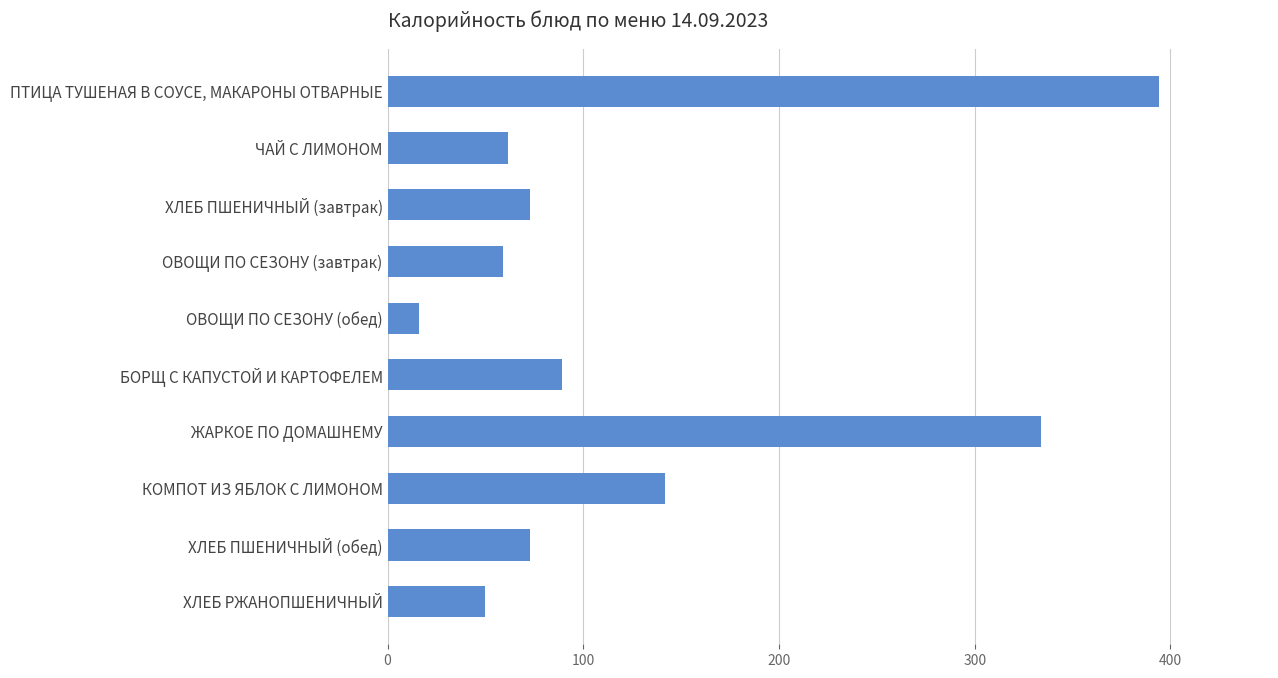

Reading top to bottom, transcribe all the data shown in this chart.

ПТИЦА ТУШЕНАЯ В СОУСЕ, МАКАРОНЫ ОТВАРНЫЕ=394.1	ЧАЙ С ЛИМОНОМ=61.6	ХЛЕБ ПШЕНИЧНЫЙ (завтрак)=72.6	ОВОЩИ ПО СЕЗОНУ (завтрак)=58.9	ОВОЩИ ПО СЕЗОНУ (обед)=16.0	БОРЩ С КАПУСТОЙ И КАРТОФЕЛЕМ=88.9	ЖАРКОЕ ПО ДОМАШНЕМУ=334.1	КОМПОТ ИЗ ЯБЛОК С ЛИМОНОМ=142.0	ХЛЕБ ПШЕНИЧНЫЙ (обед)=72.6	ХЛЕБ РЖАНОПШЕНИЧНЫЙ=49.9